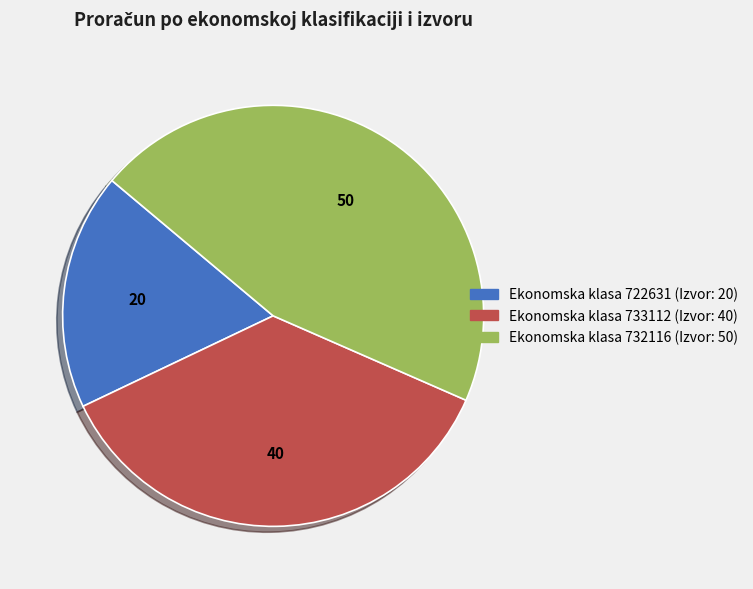

Is there a majority slice in this chart?

No